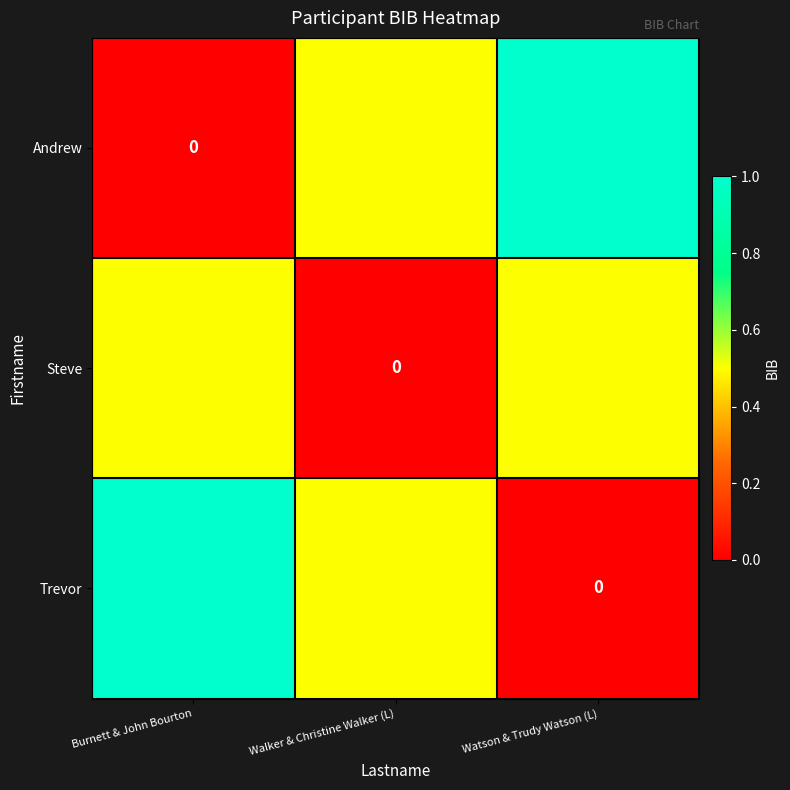

The value of Steve at Burnett & John Bourton is 0.3. True or false?

False